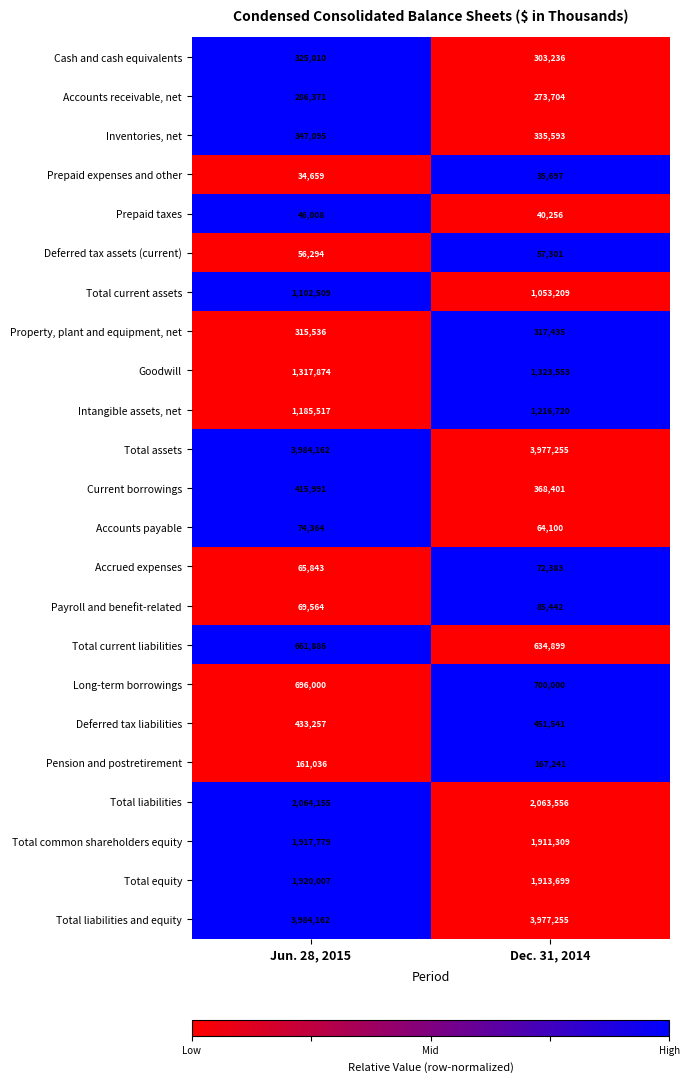

Which series has the largest range (max minus min)?

Total current assets